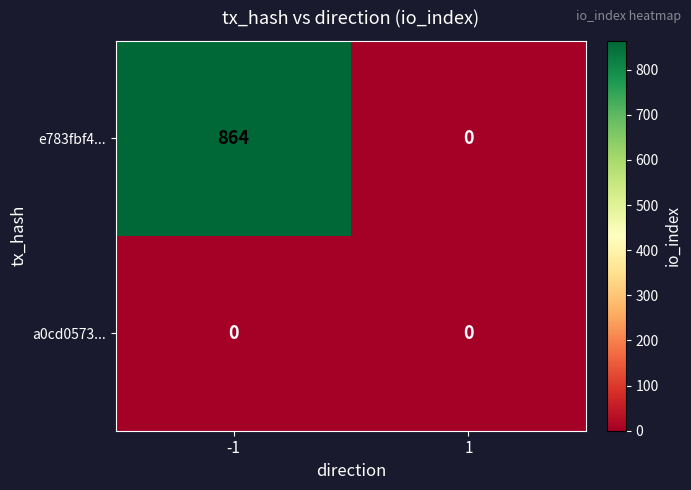

Is it true that e783fbf4... equals 0 at 1?

True